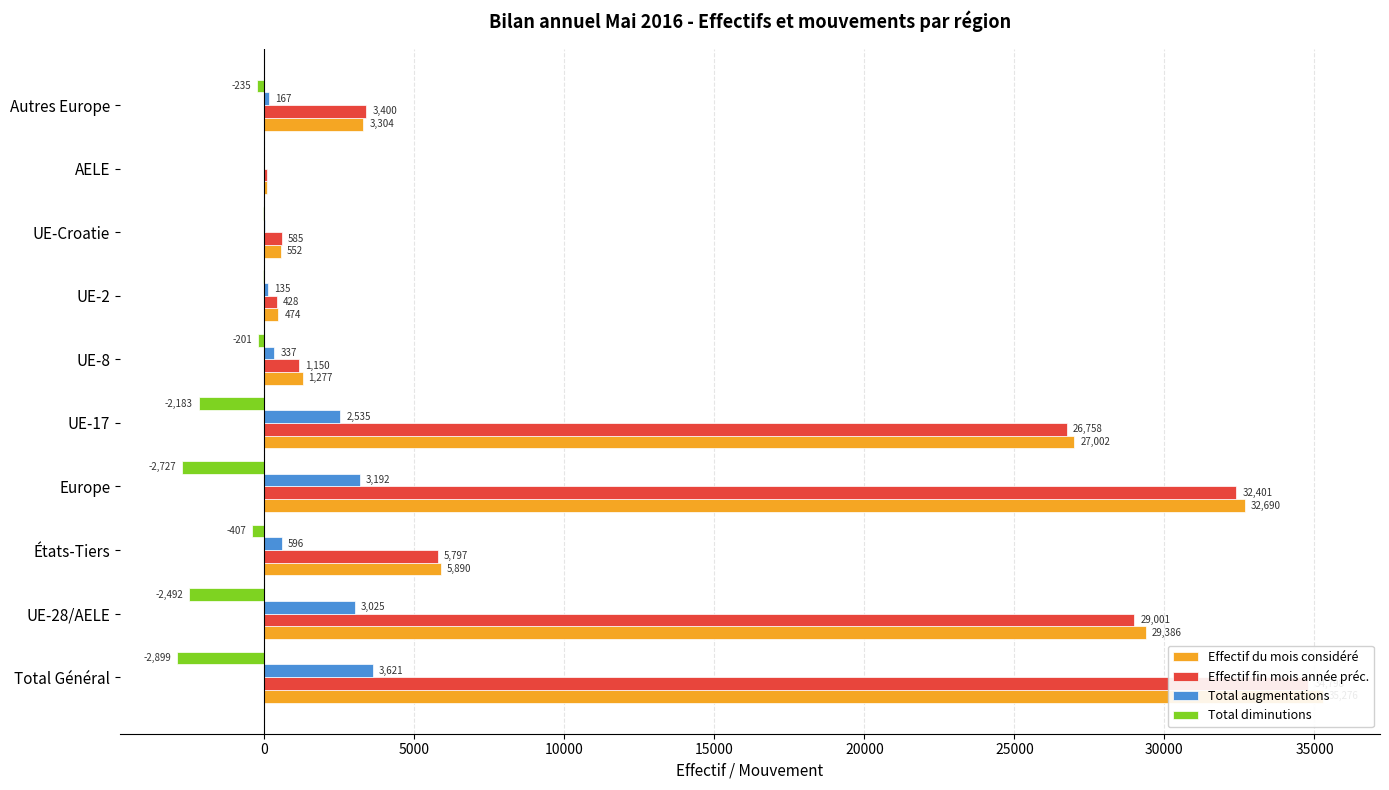

Does the chart contain stacked bars?

No